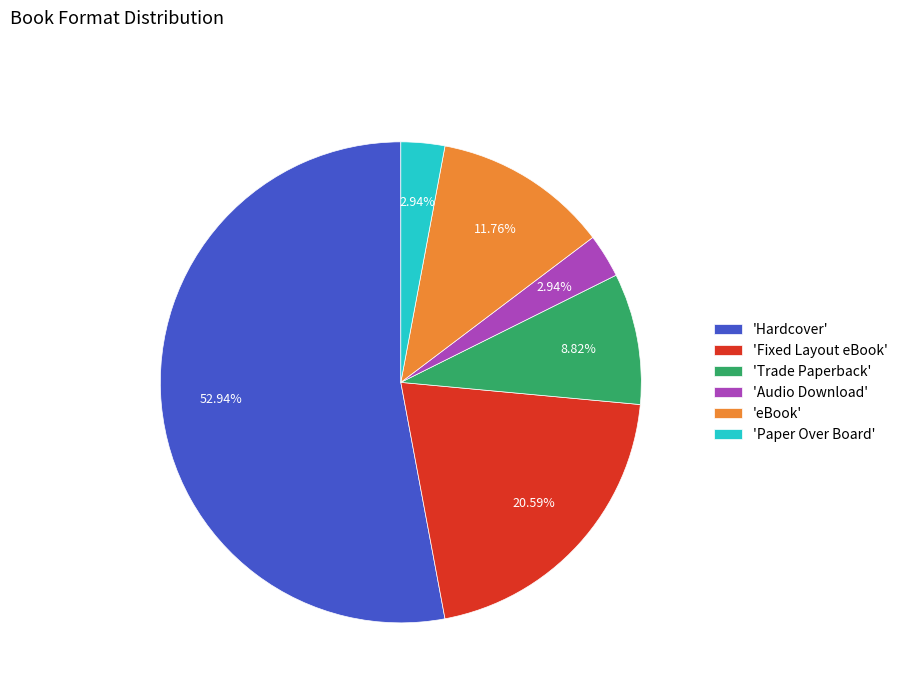

Which has a higher value, 'Audio Download' or 'Fixed Layout eBook'?

'Fixed Layout eBook'